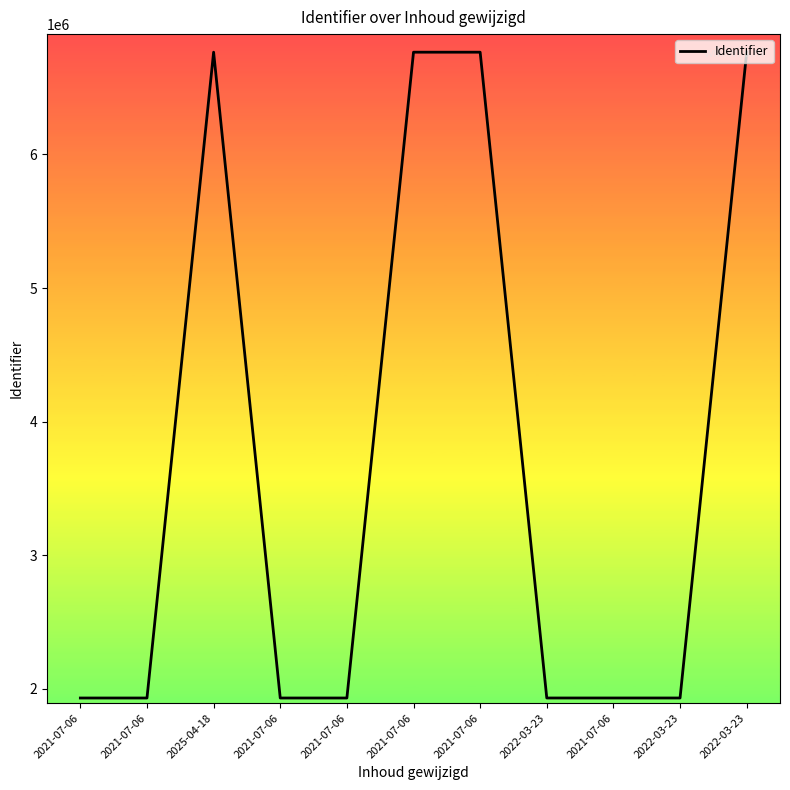

Does the chart have visible grid lines?

No